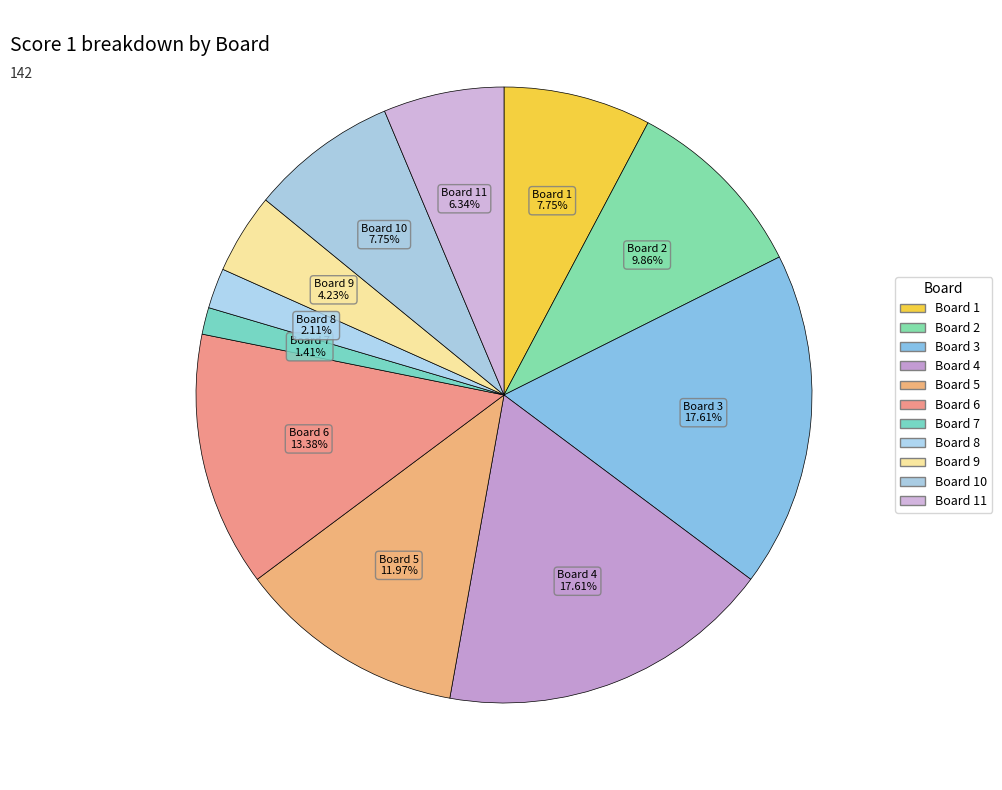

Count the number of slices in the pie.

11